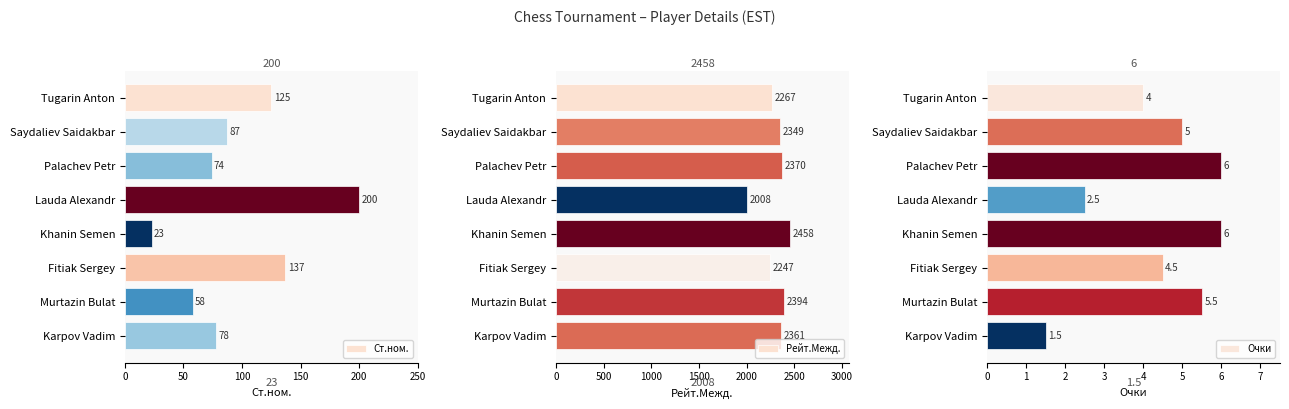

Which series has the largest range (max minus min)?

Рейт.Межд.